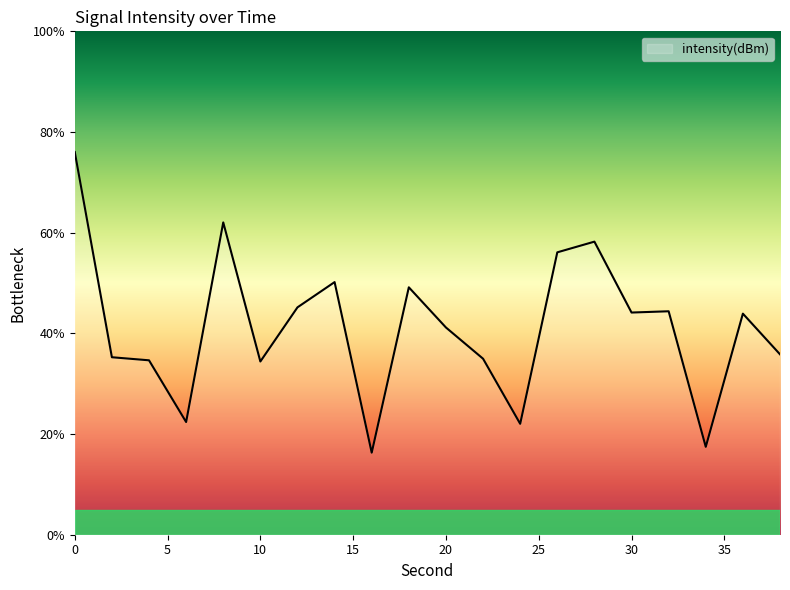

What is the difference between the maximum and minimum values?

59.7